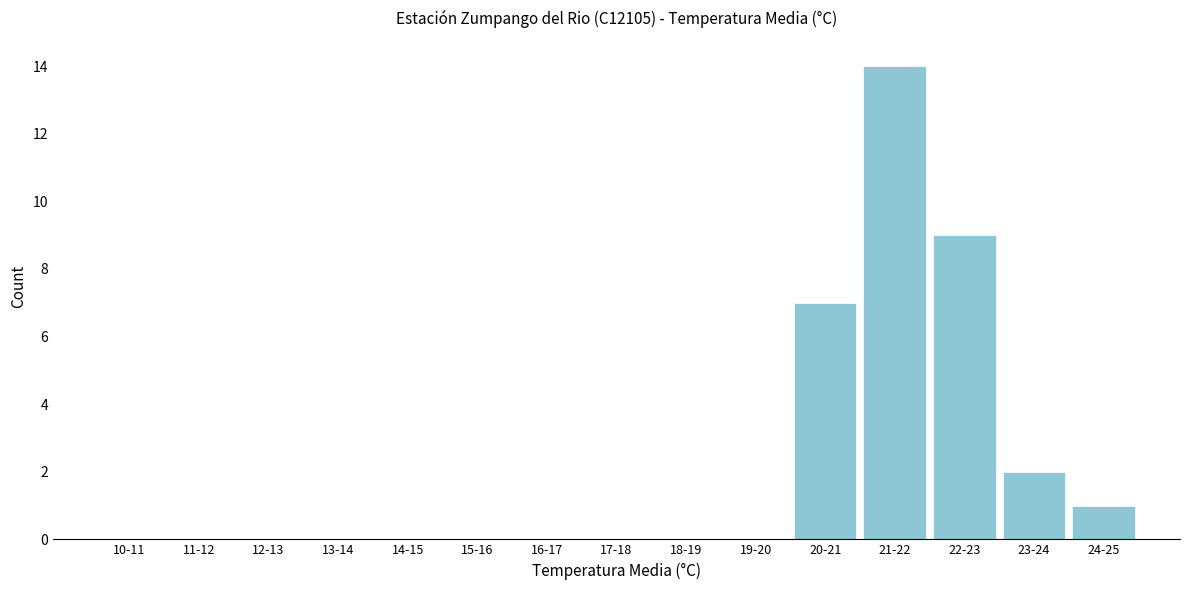

Reading left to right, list all the values displayed in this chart.

10-11=0	11-12=0	12-13=0	13-14=0	14-15=0	15-16=0	16-17=0	17-18=0	18-19=0	19-20=0	20-21=7	21-22=14	22-23=9	23-24=2	24-25=1